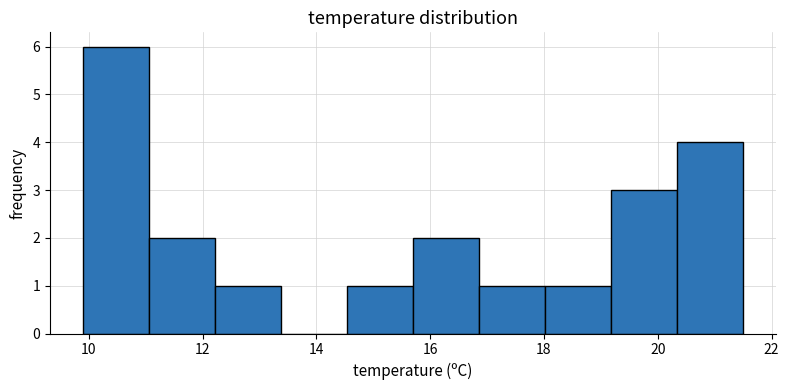

Reading left to right, transcribe this chart: for each bar, give the range it covers on the x-axis and its height. Neither the bar edges nor the heights are printed on the chart, so give them approximately, as read against the axes.

9.90 to 11.06: 6
11.06 to 12.22: 2
12.22 to 13.38: 1
13.38 to 14.54: 0
14.54 to 15.70: 1
15.70 to 16.86: 2
16.86 to 18.02: 1
18.02 to 19.18: 1
19.18 to 20.34: 3
20.34 to 21.50: 4